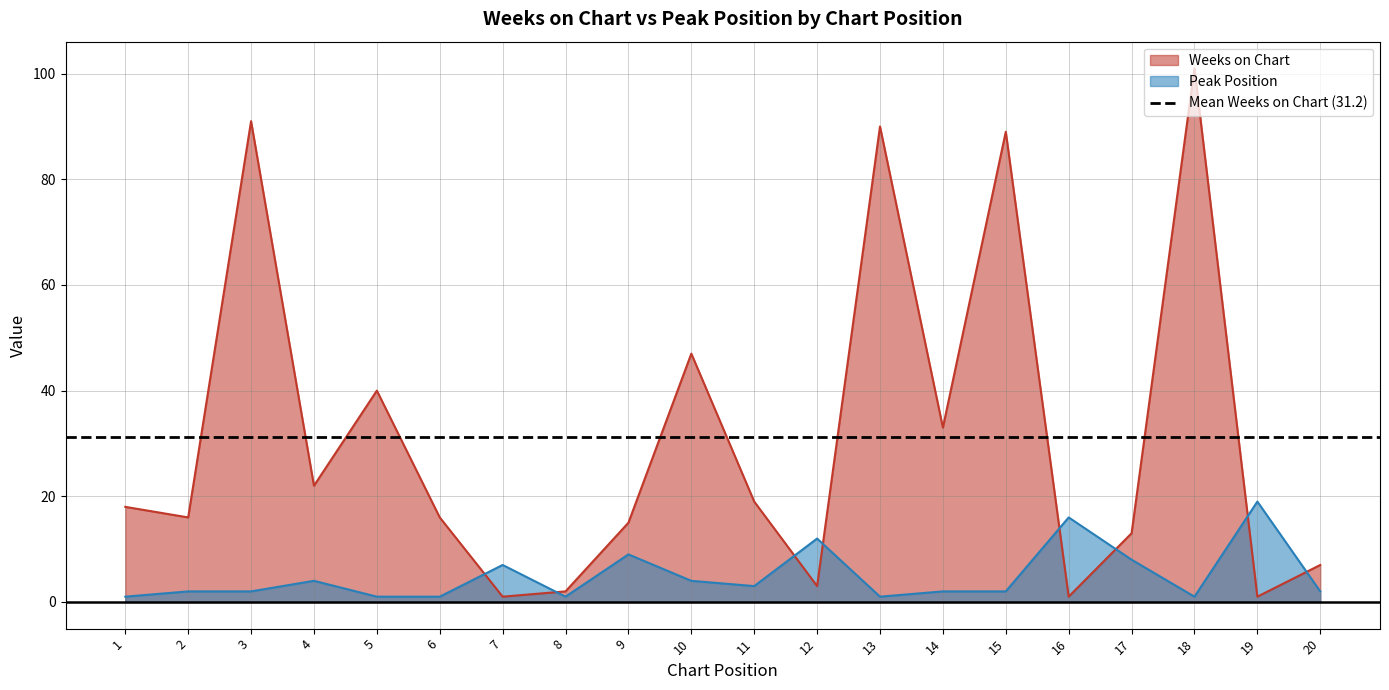

List the series in order of their overall mean, lowest first.

Peak Position, Weeks on Chart